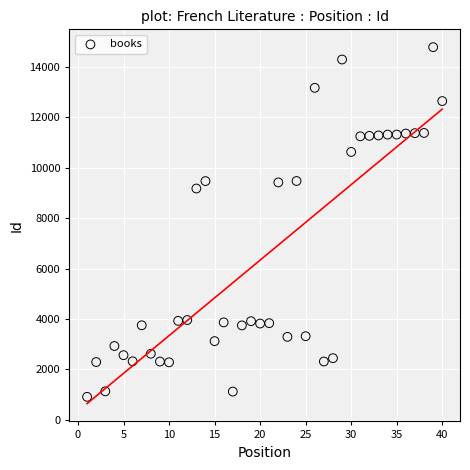

What is the range of X values (max minus min)?

39